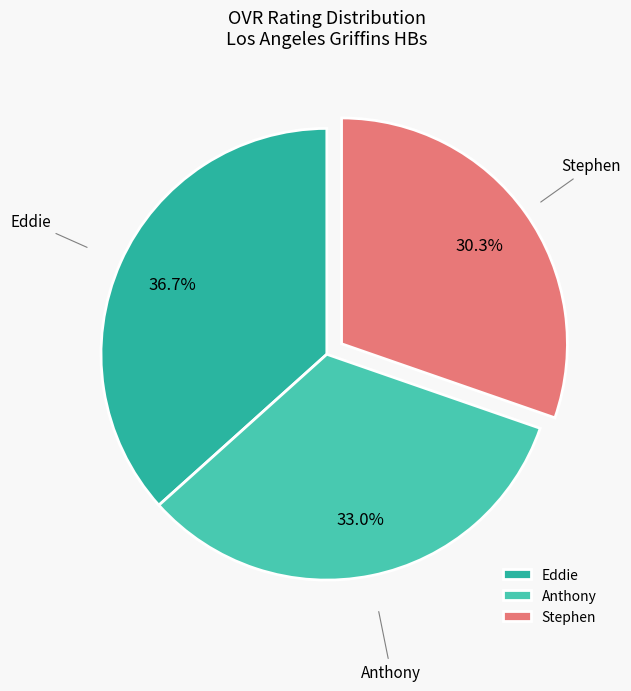

To the nearest percent, what is the average slice percentage?

33%